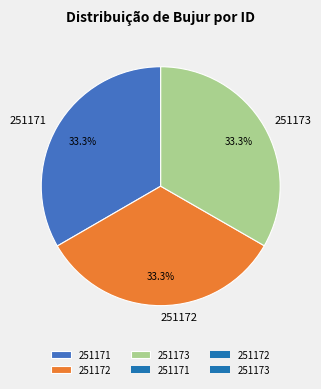

Does any single category account for the majority?

No